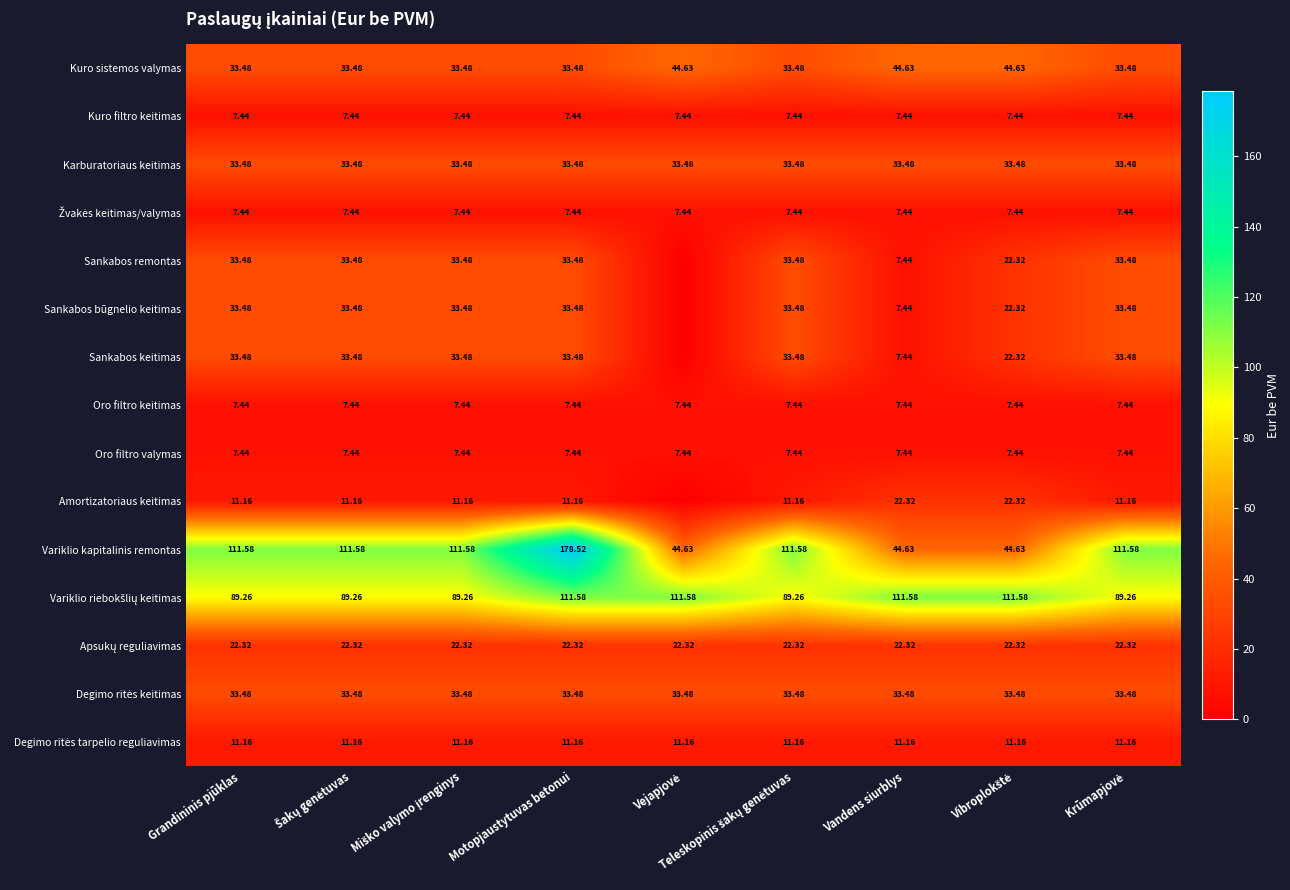

What is the total value across all series at Vibroplokštė?

420.3